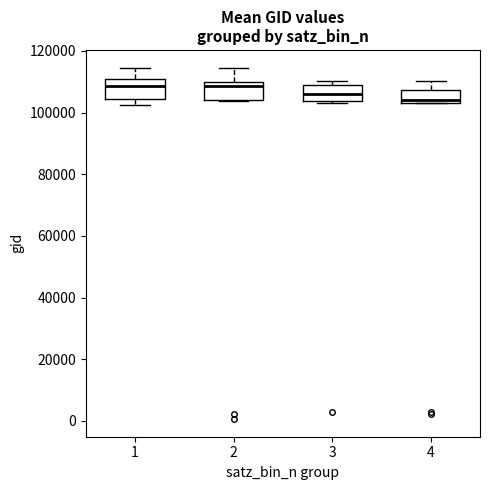

Reading left to right, transcribe this box plot: for each box, give where its median line is, the range the box spans, and where its two whiskers end, as read against the y-axis. The values are not printed on the chart, so give them approximately, as read against the axis.

1: median 108000, box 104000 to 110000, whiskers 102000 to 114000
2: median 108000, box 104000 to 110000, whiskers 104000 to 114000
3: median 106000, box 104000 to 110000, whiskers 102000 to 110000 (just above the box's upper edge)
4: median 104000 (just above the box's lower edge), box 104000 to 108000, whiskers 102000 to 110000